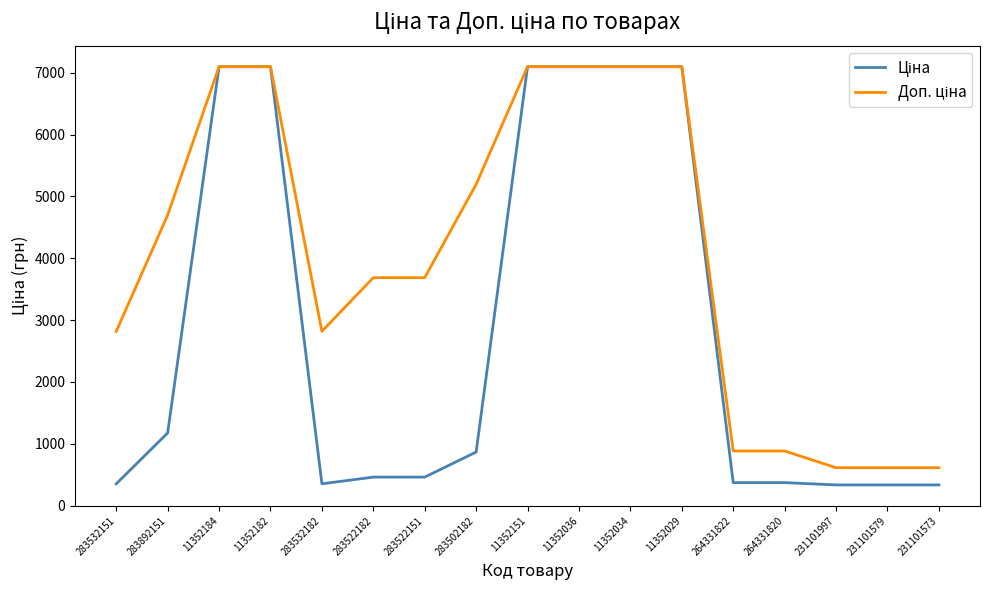

In Ціна, how many points are lower than both neighbors (excluding endpoints)?

1